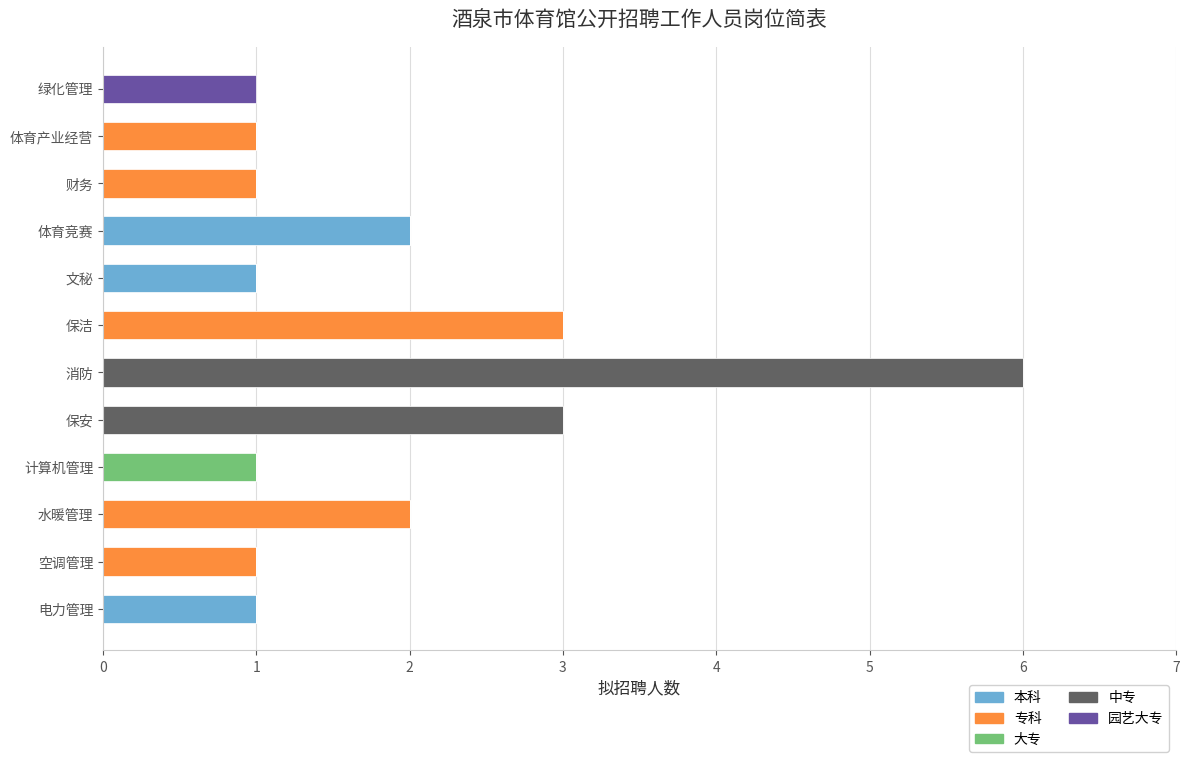

At which category is the sum across all series the highest?

消防